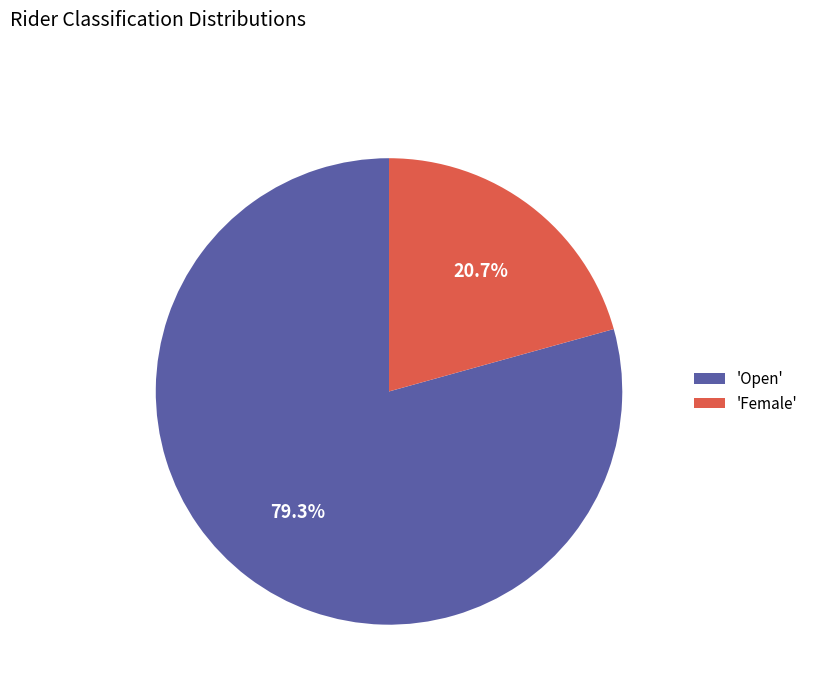

Which slice is the largest?

'Open'